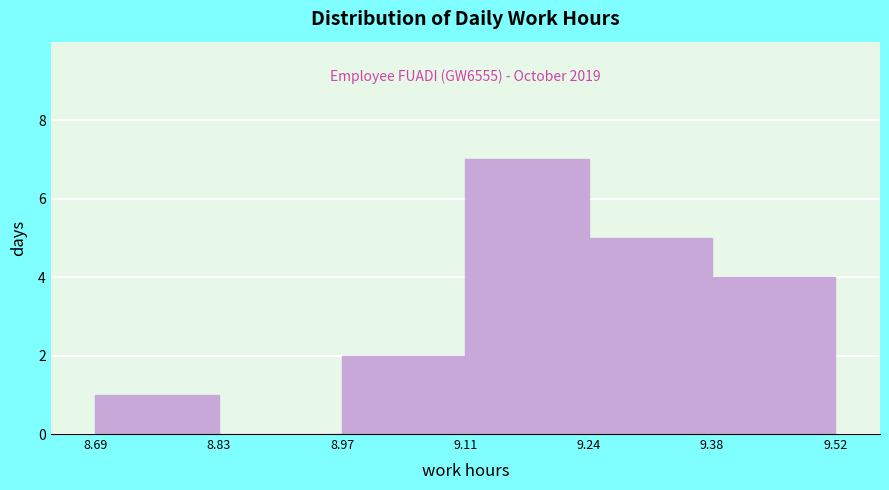

Over which range of the x-axis is the bar tallest?

9.11 to 9.24